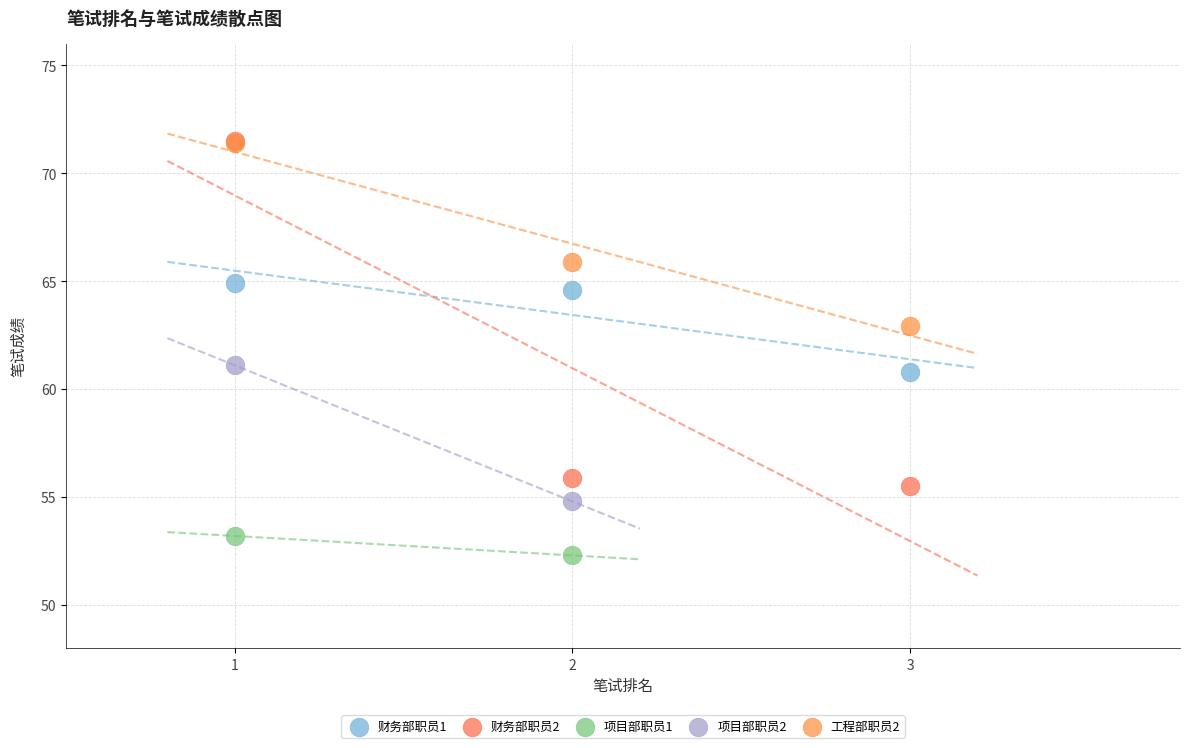

Which series has the largest Y range (max minus min)?

财务部职员2